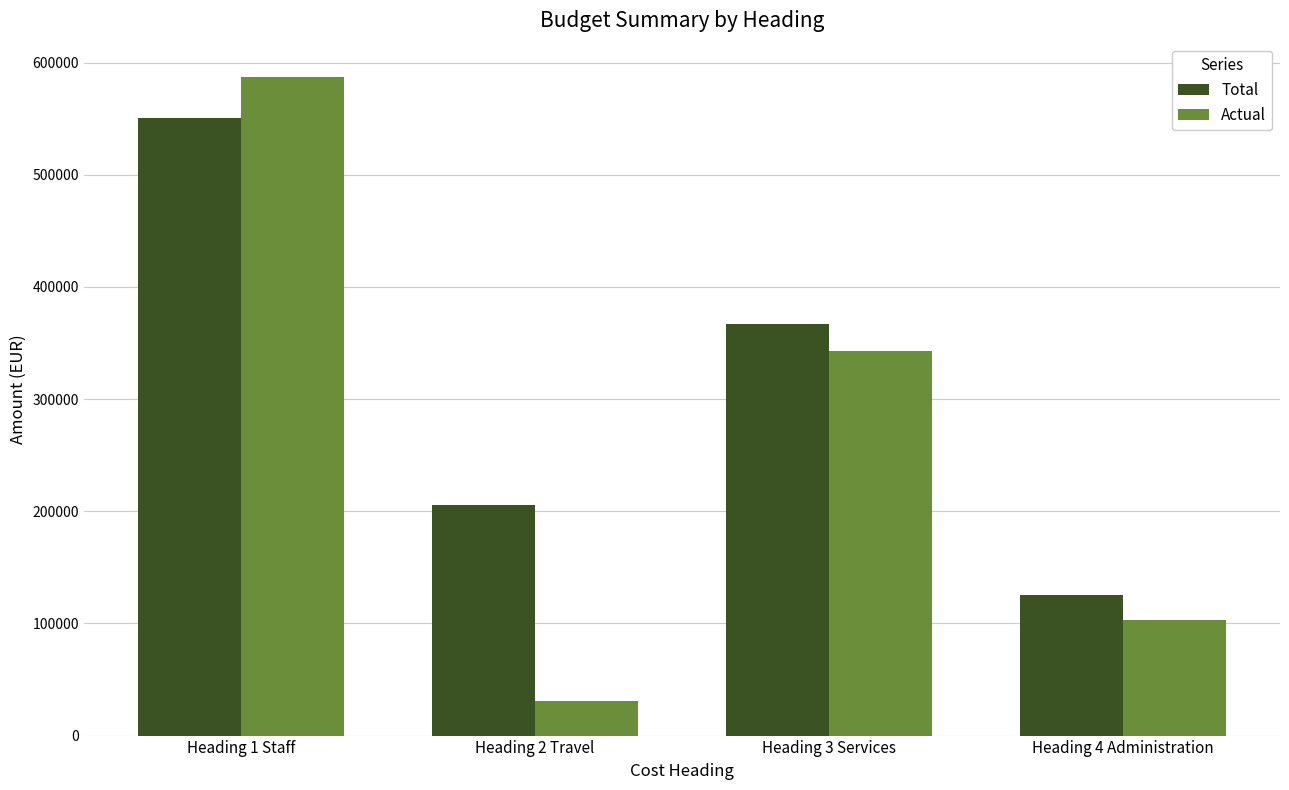

Reading left to right, transcribe all the data shown in this chart.

Total: 550538.9	206005.0	366920.0	125430.0
Actual: 587511.6	30728.9	343321.6	103018.8